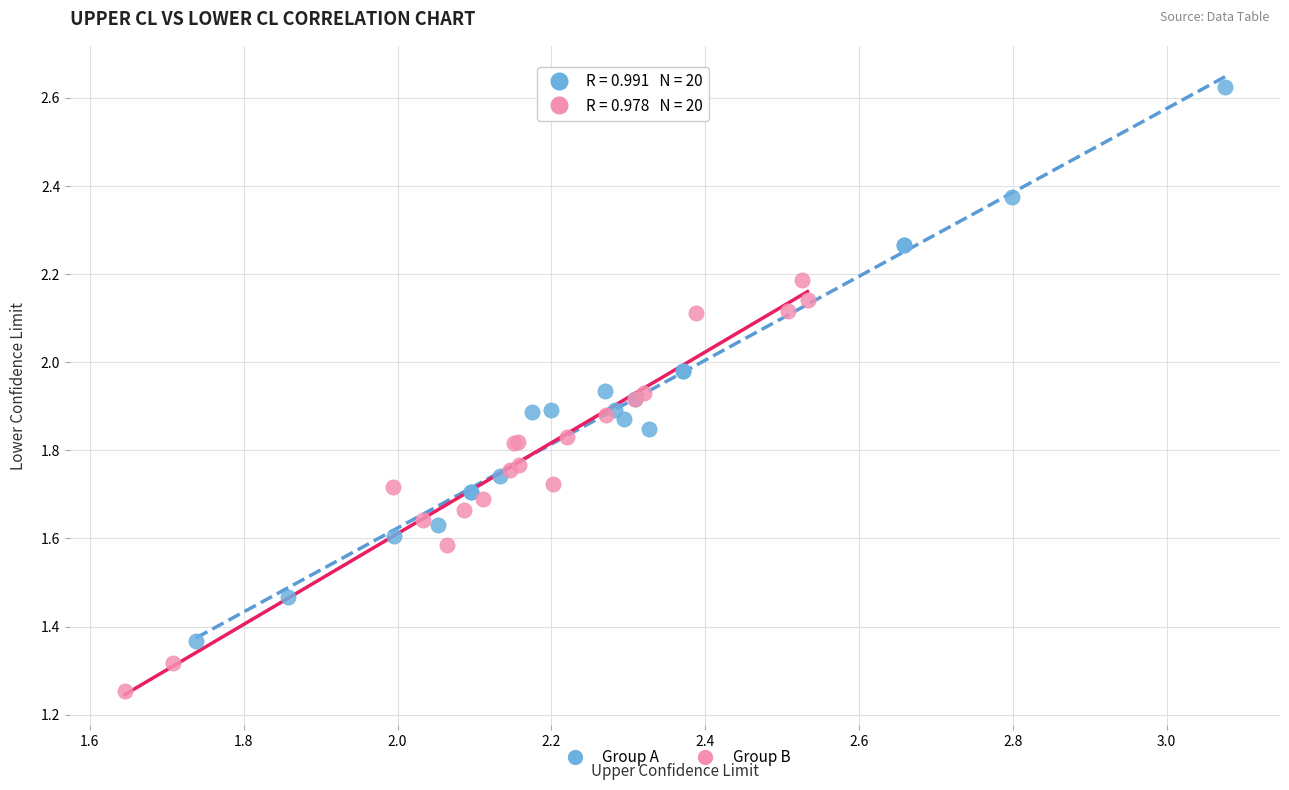

Which series contains the highest Y value?

Group A